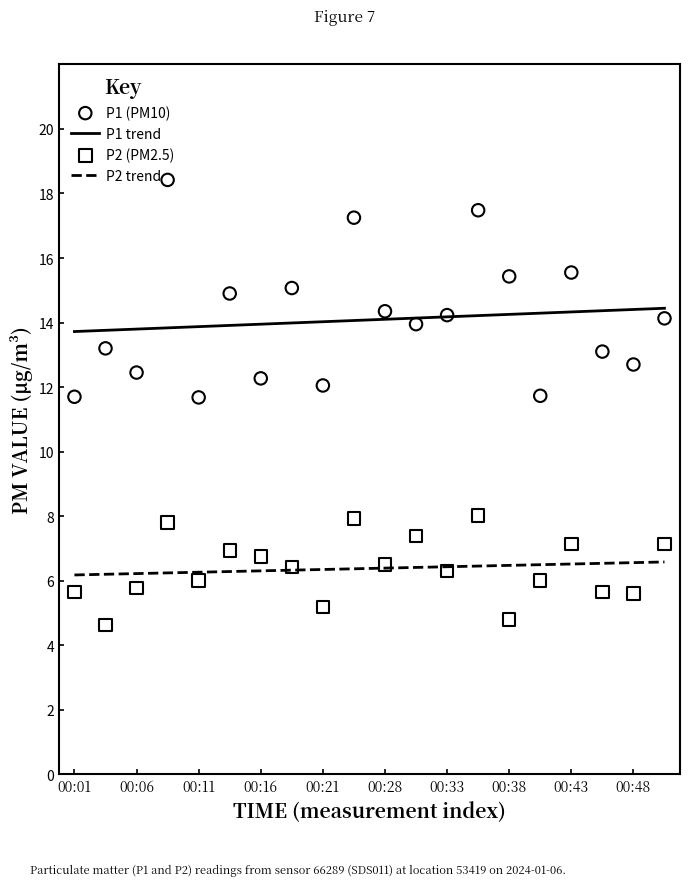

Is the value of P2 trend at 13 greater than the value of P2 (PM2.5) at 13?

No